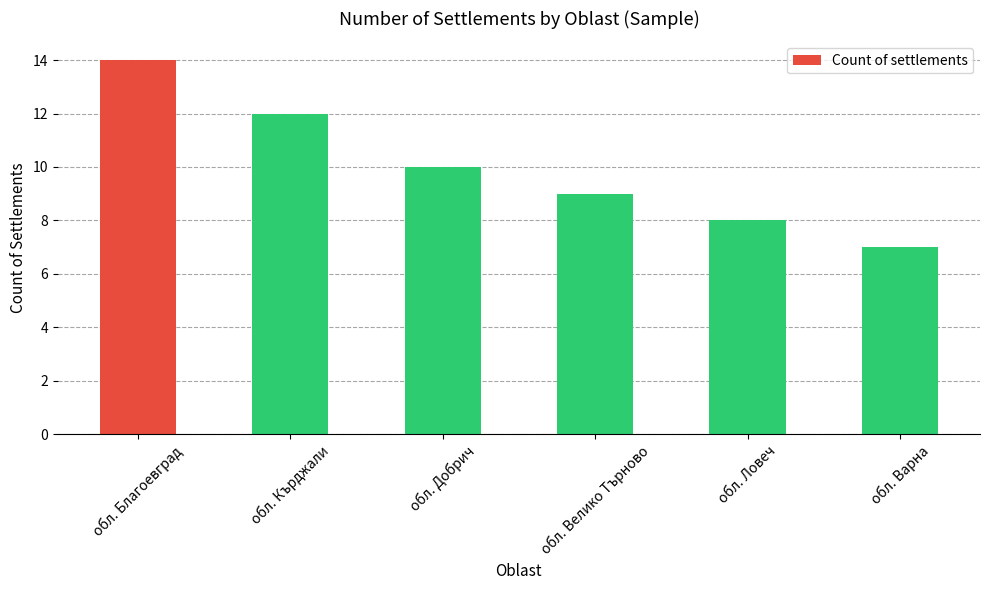

What is the value of the 2nd bar from the left?

12